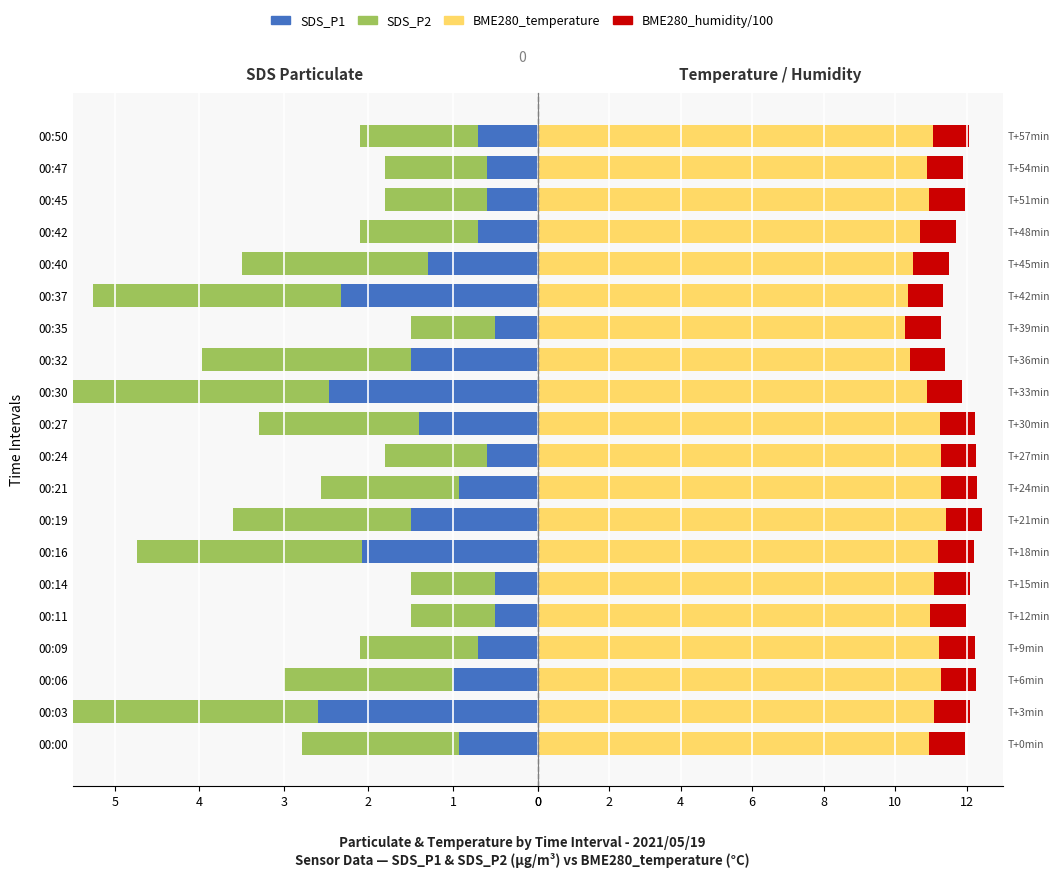

What is the maximum value shown in the chart?

11.4